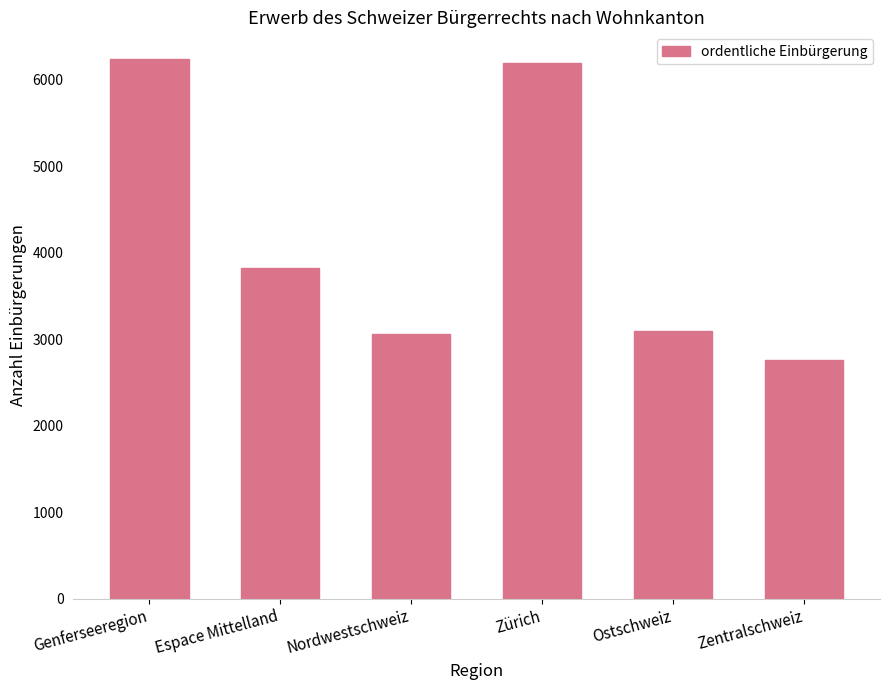

Approximately how many times larger is the value at Espace Mittelland compared to Zentralschweiz?

1.4